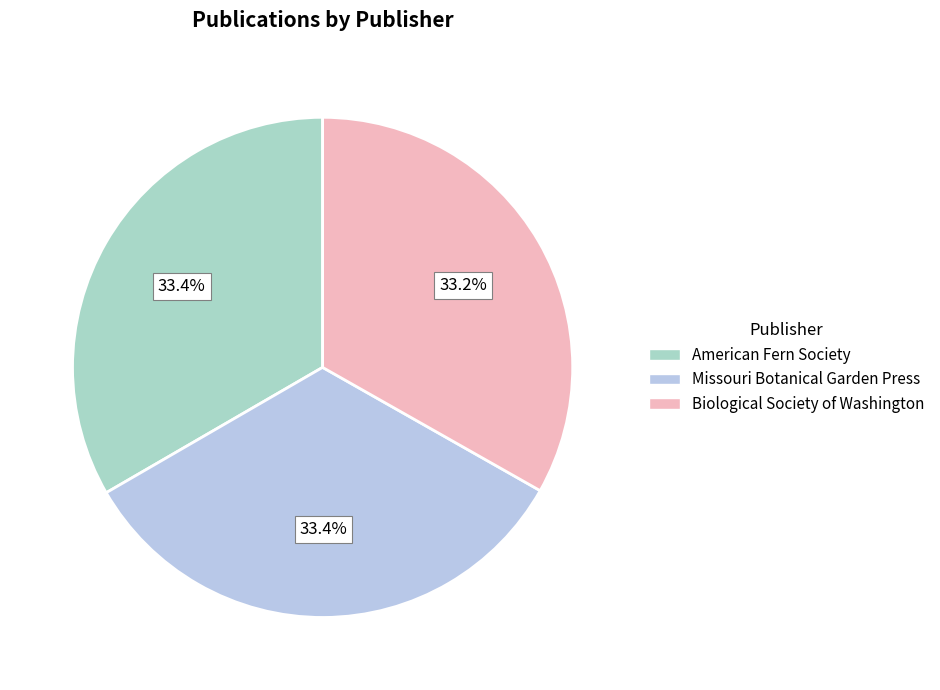

What portion of the pie excludes Biological Society of Washington?

66.8%